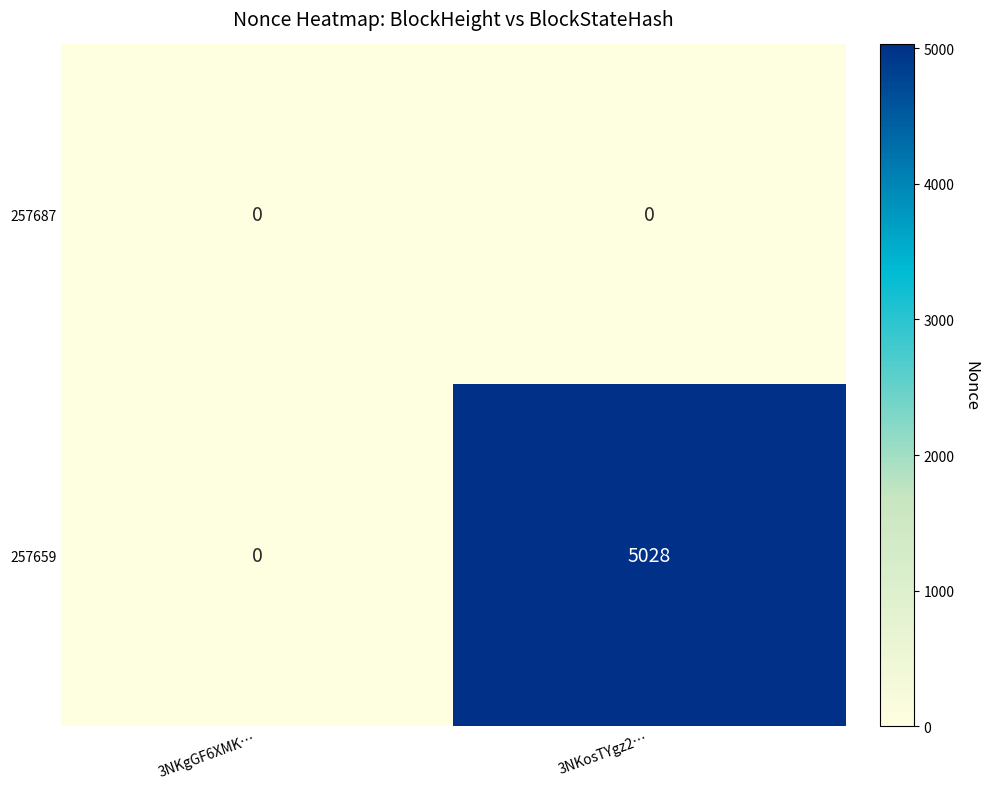

Reading left to right, extract all data points from this chart.

257687: 3NKgGF6XMK…=0	3NKosTYgz2…=0
257659: 3NKgGF6XMK…=0	3NKosTYgz2…=5028